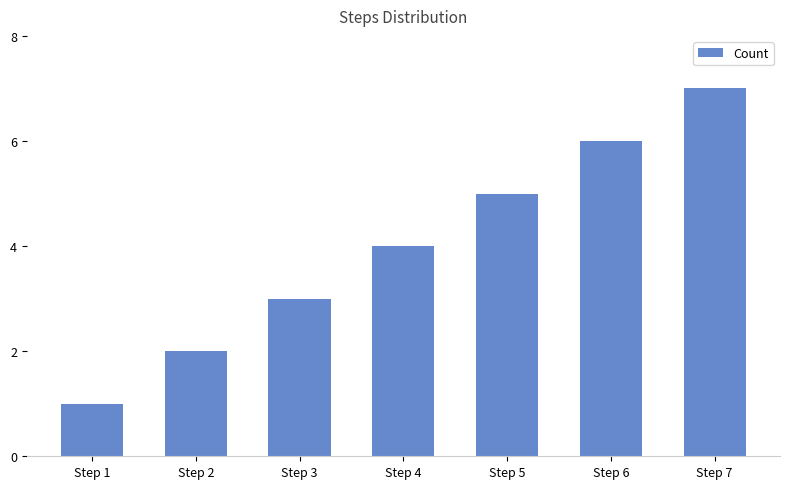

What is the sum of all values?

28